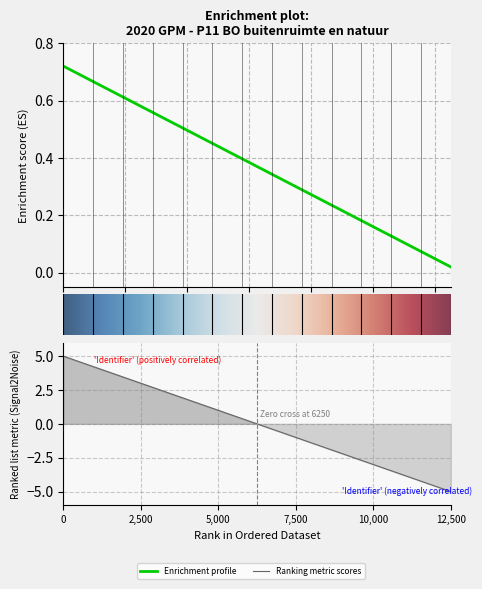

True or false: the data shows 0.3 at Week 7.

False